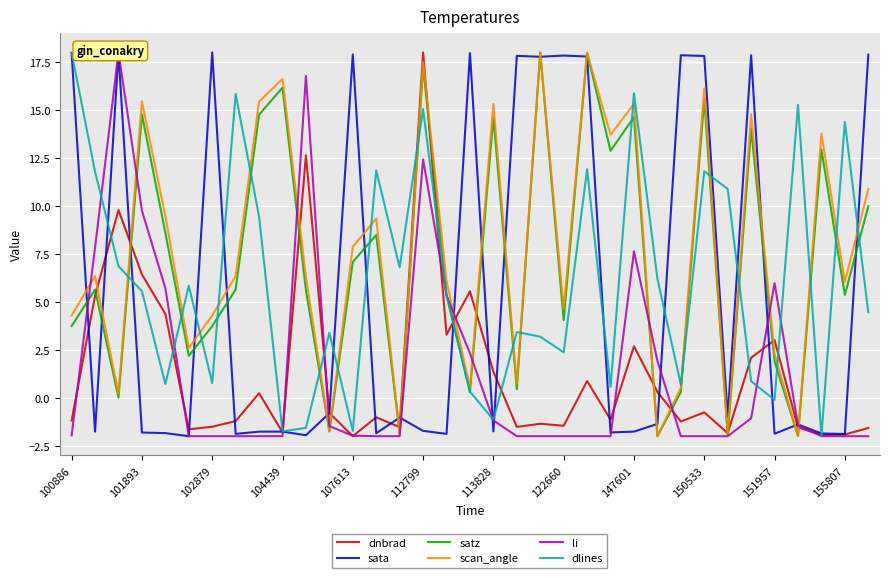

What is the lowest value of the dnbrad series?

-2.0